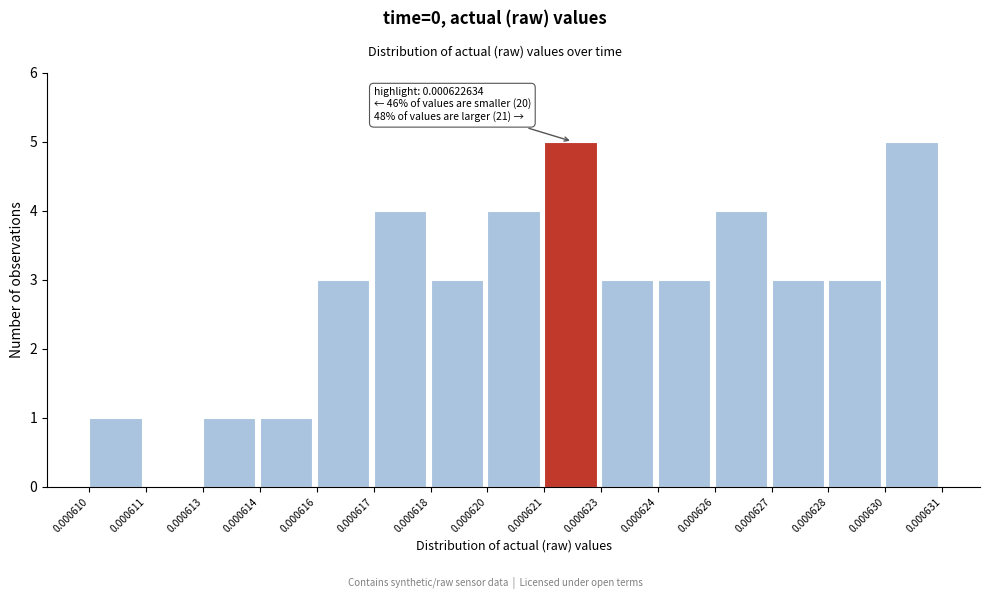

Reading right to left, what are all the values shown in this chart?

0.000630=5	0.000628=3	0.000627=3	0.000626=4	0.000624=3	0.000623=3	0.000621=5	0.000620=4	0.000618=3	0.000617=4	0.000616=3	0.000614=1	0.000613=1	0.000611=0	0.000610=1